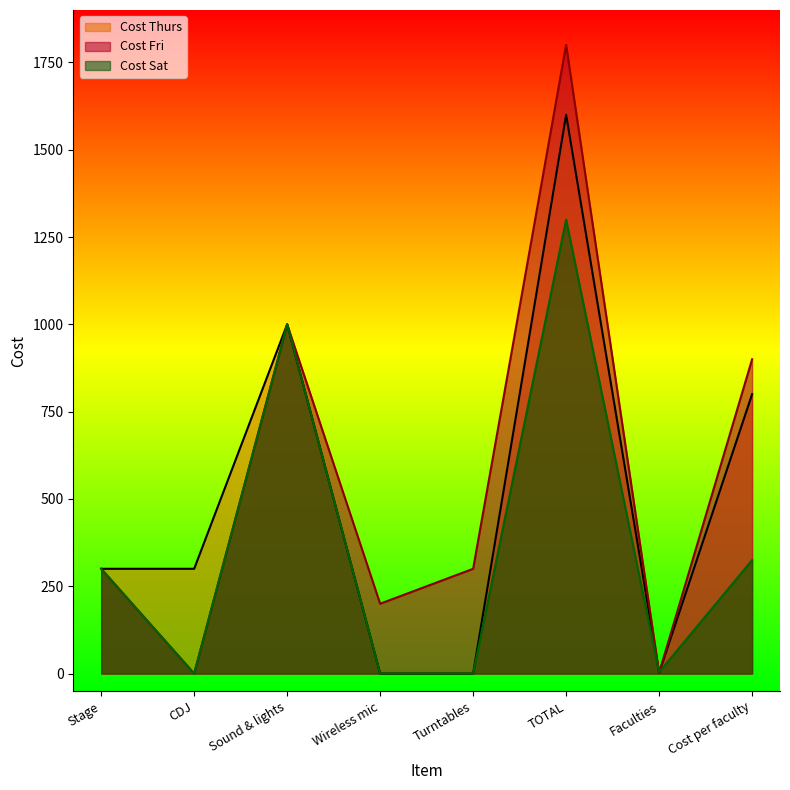

Reading right to left, transcribe all the data shown in this chart.

Cost Thurs: 800	2	1600	0	0	1000	300	300
Cost Fri: 900	2	1800	300	200	1000	0	300
Cost Sat: 325	4	1300	0	0	1000	0	300